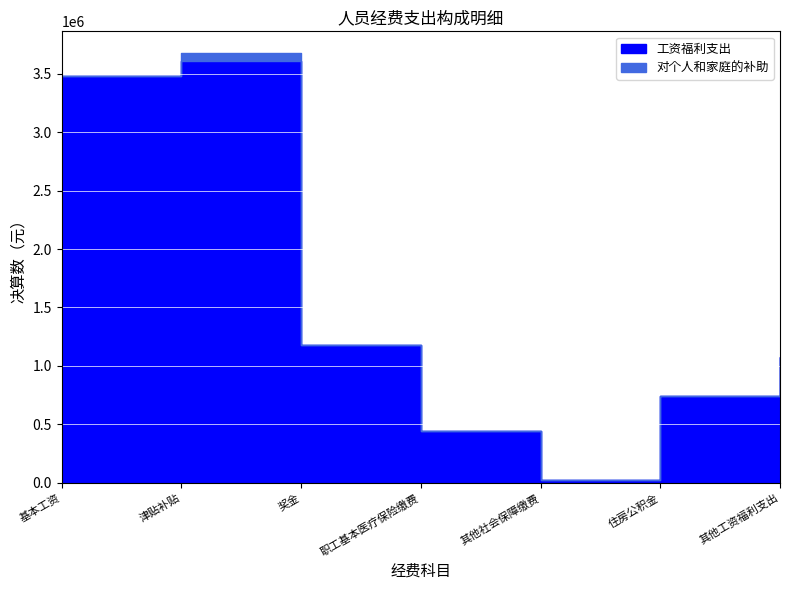

How many interior local valleys does the 工资福利支出 series have?

1